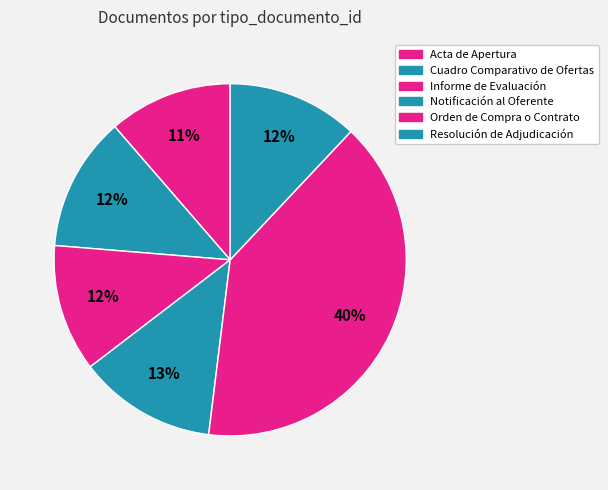

How many segments does this pie chart have?

6